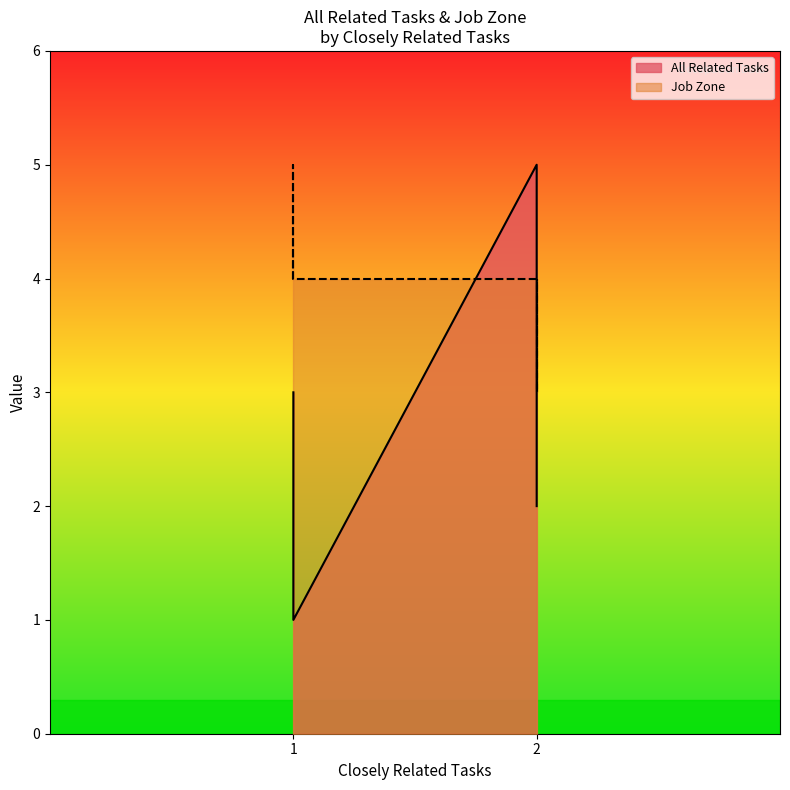

What are all the series names shown in the legend?

All Related Tasks, Job Zone